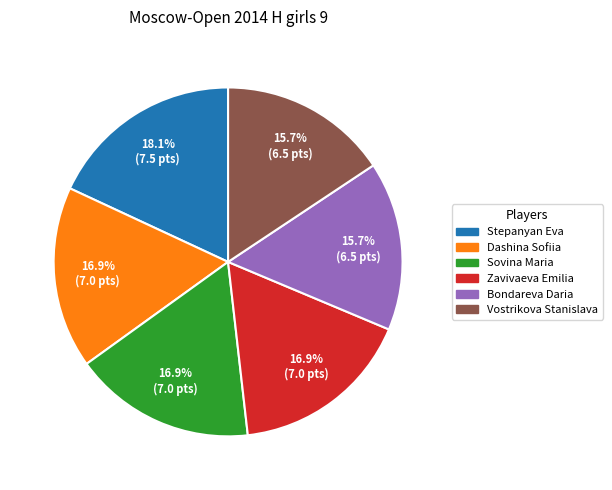

What is the largest slice in the pie chart?

Stepanyan Eva